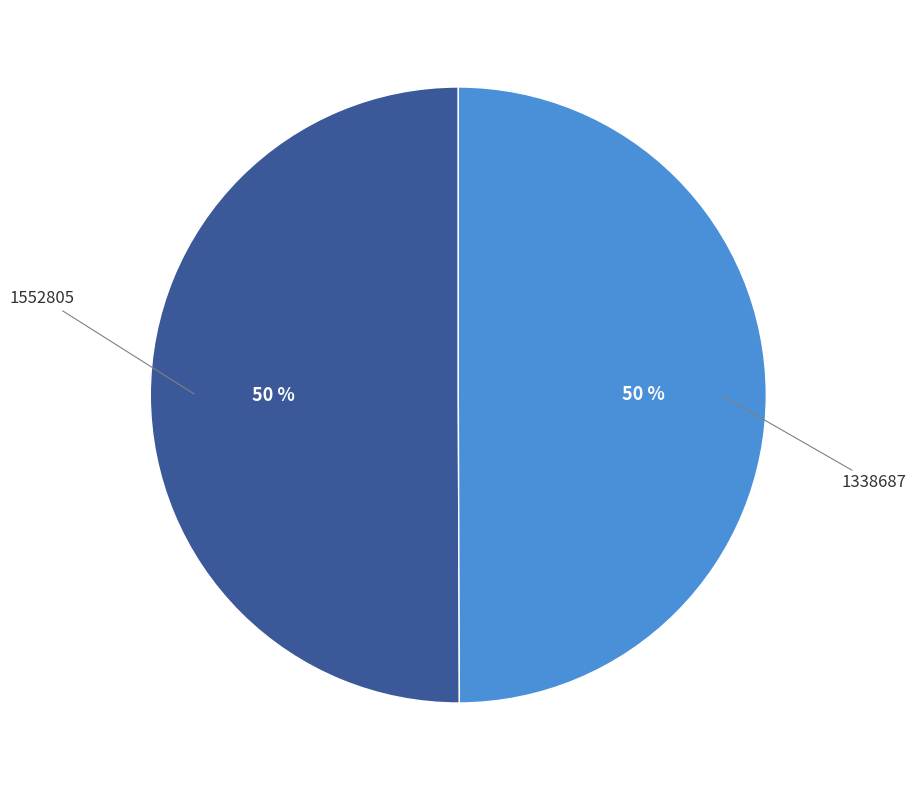

To the nearest percent, what is the average slice percentage?

50%